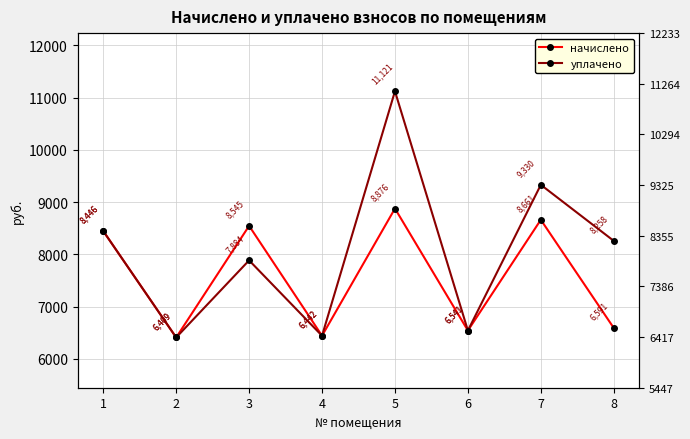

Reading right to left, transcribe all the data shown in this chart.

начислено: 6590.9	8660.9	6541.2	8876.2	6441.8	8545.0	6408.7	8445.6
уплачено: 8257.6	9330.3	6541.2	11120.9	6441.8	7884.5	6408.7	8445.6